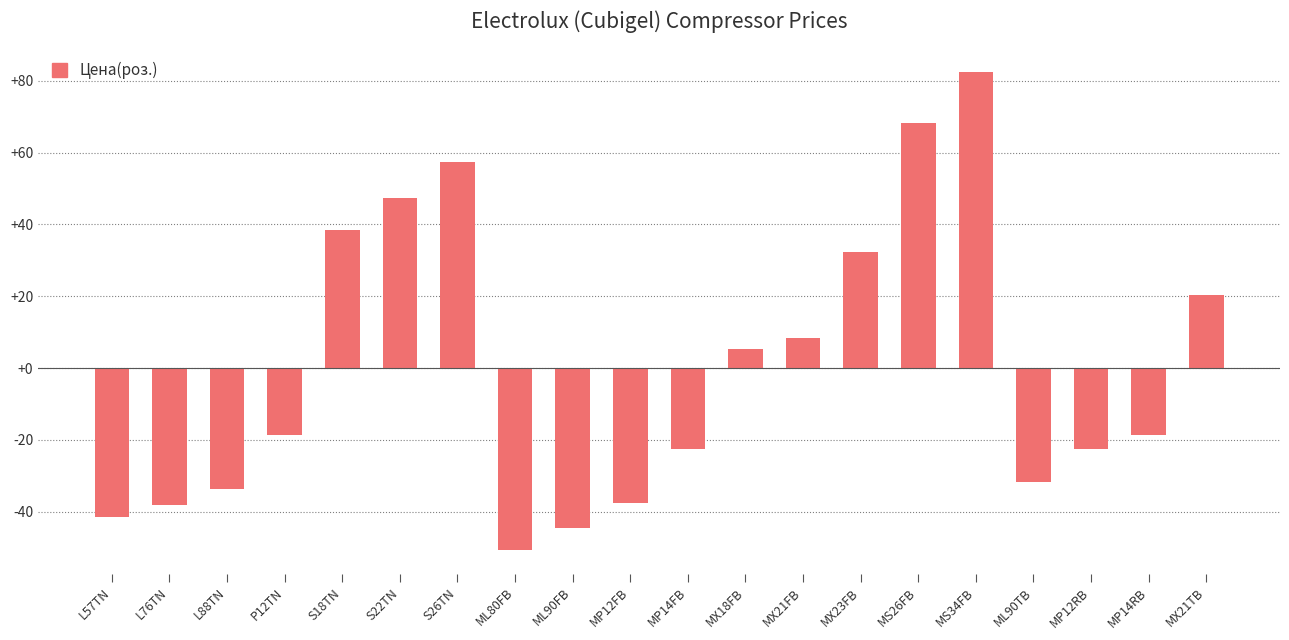

Approximately how many times larger is the value at MX21TB compared to S26TN?

0.4